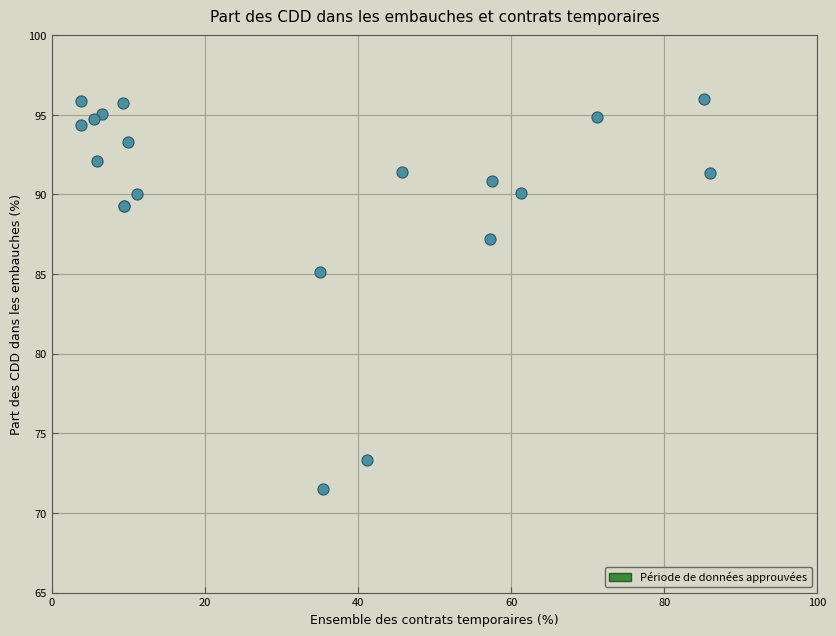

What Y value in the scatter plot is closest to 83?

85.1